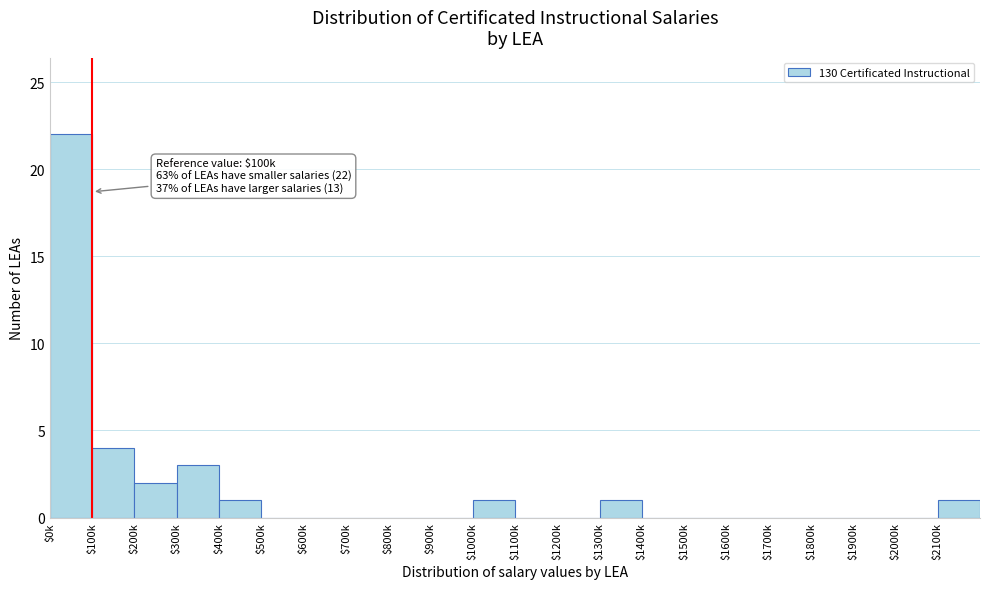

Is it true that the value at $300k is 2?

False